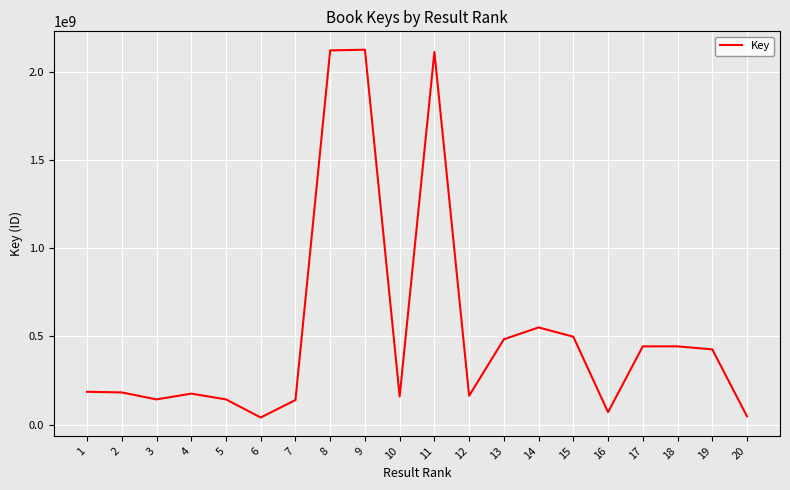

Does the chart have visible grid lines?

Yes